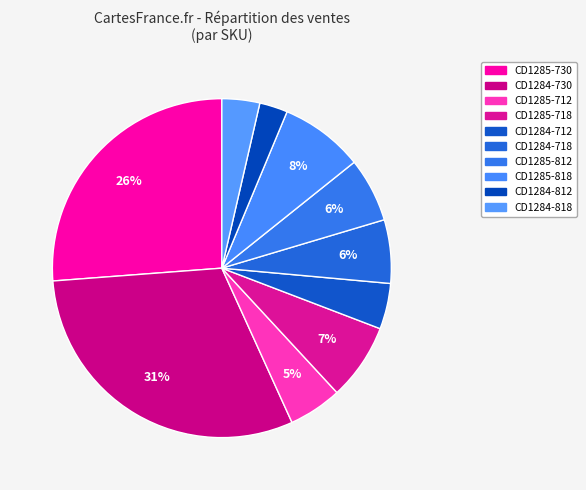

What is the smallest slice in the pie chart?

CD1284-812